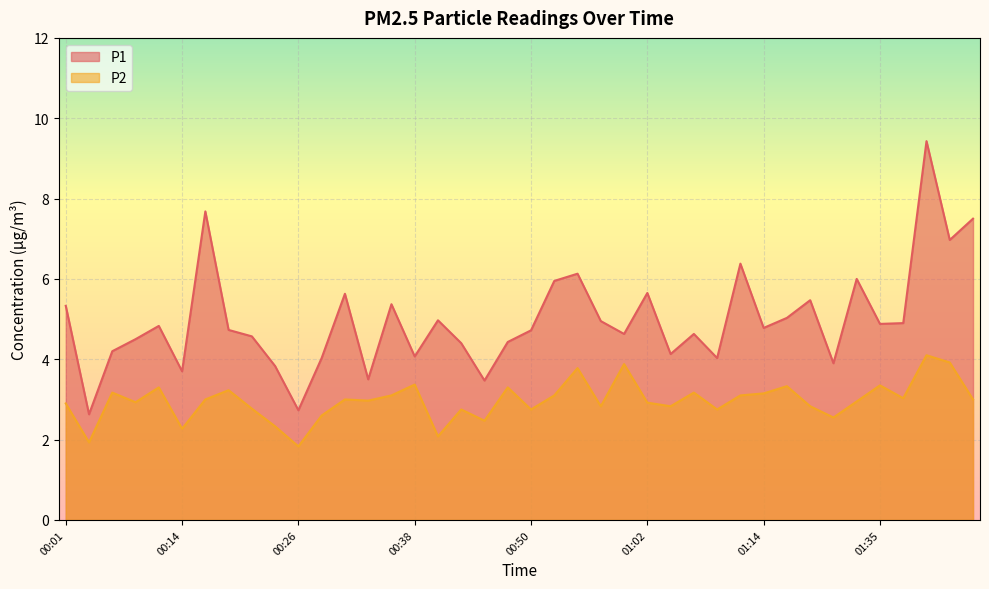

What is the difference between the maximum and minimum values in the P1 series?

6.8